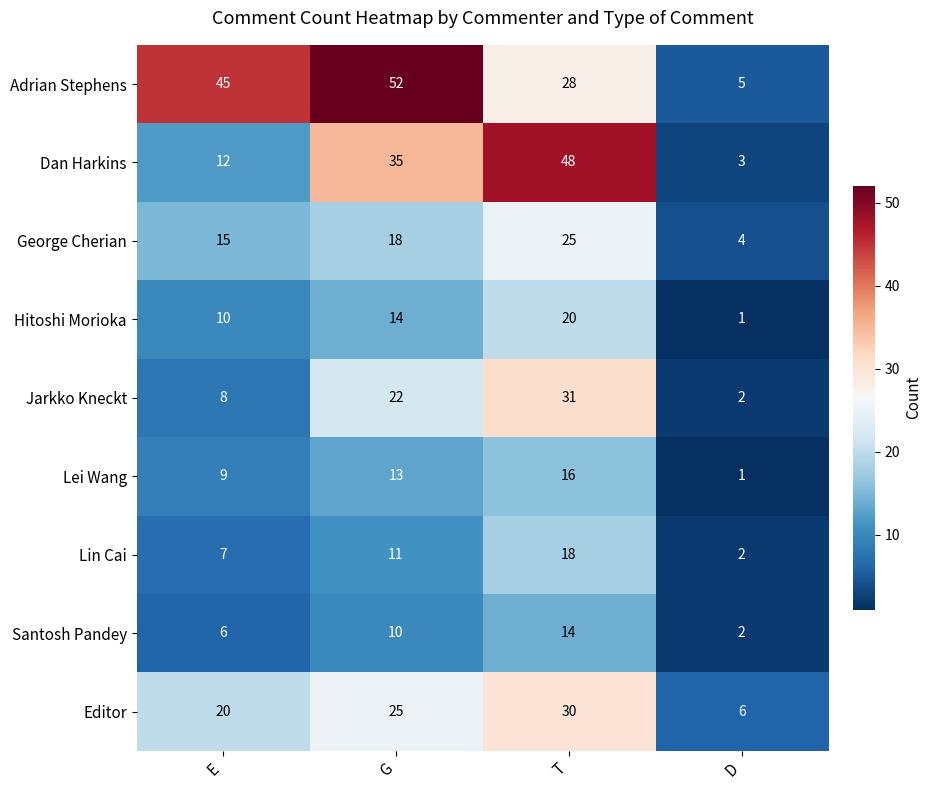

The Santosh Pandey series shows 1 at D. True or false?

False